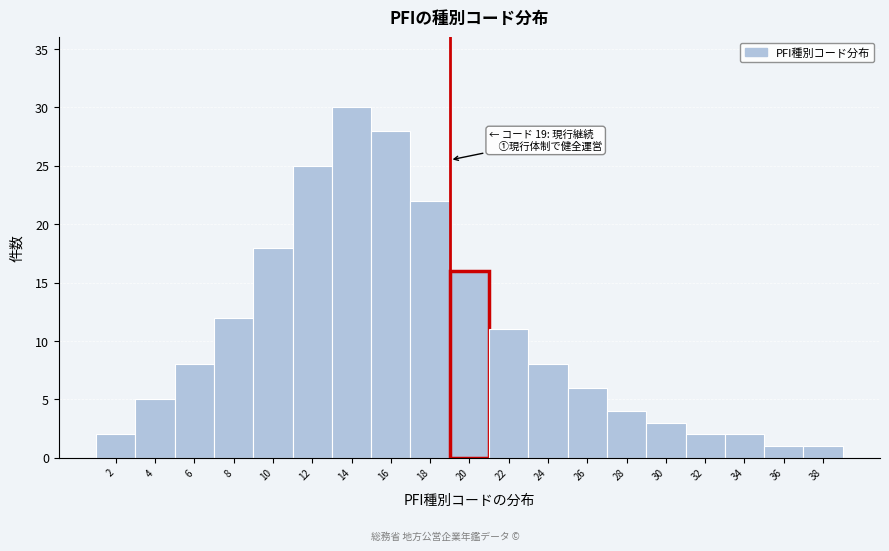

Over which range of the x-axis is the bar tallest?

13 to 15